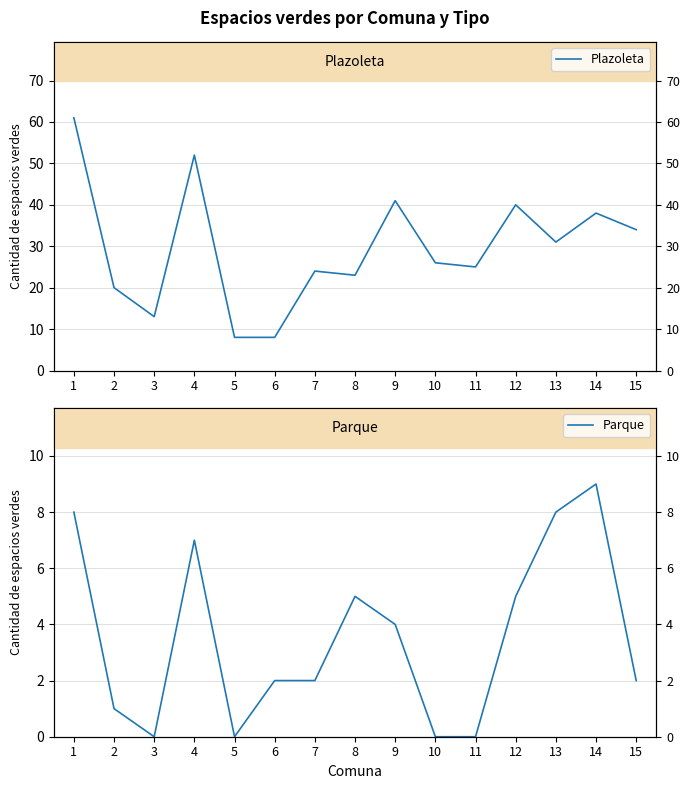

Is the value of Plazoleta at 12 greater than the value of Parque at 9?

Yes